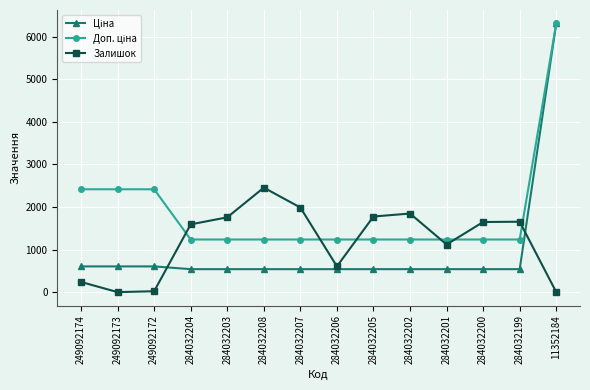

What position from the left is 284032208?

6